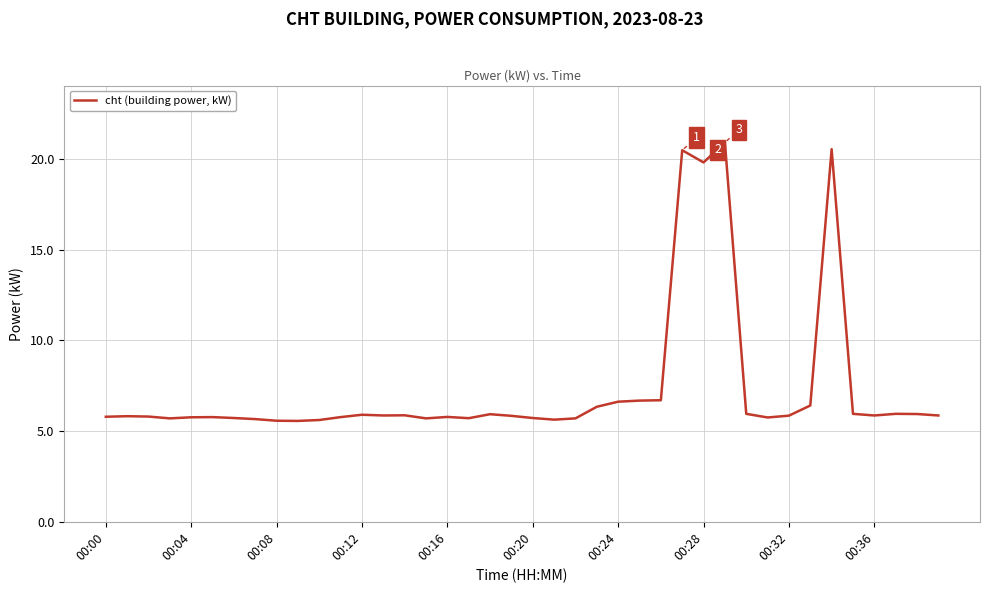

What is the smallest value displayed?

5.6